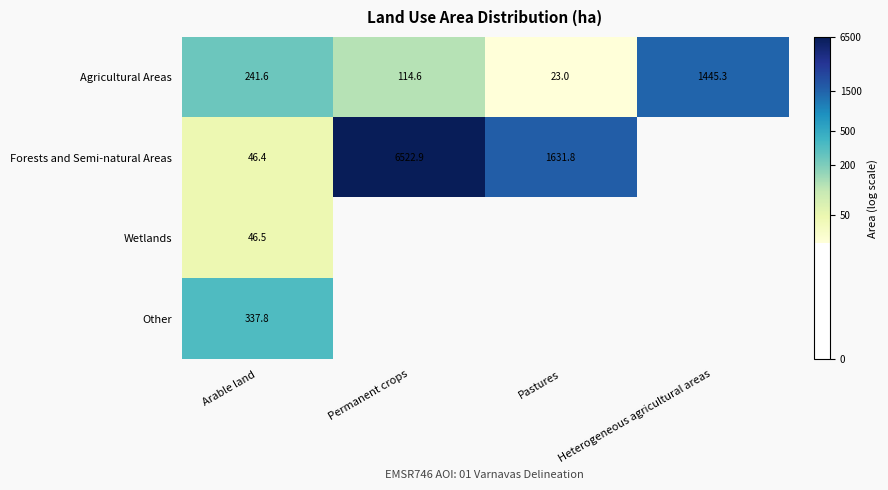

Which category has the highest value in the Agricultural Areas series?

Heterogeneous agricultural areas